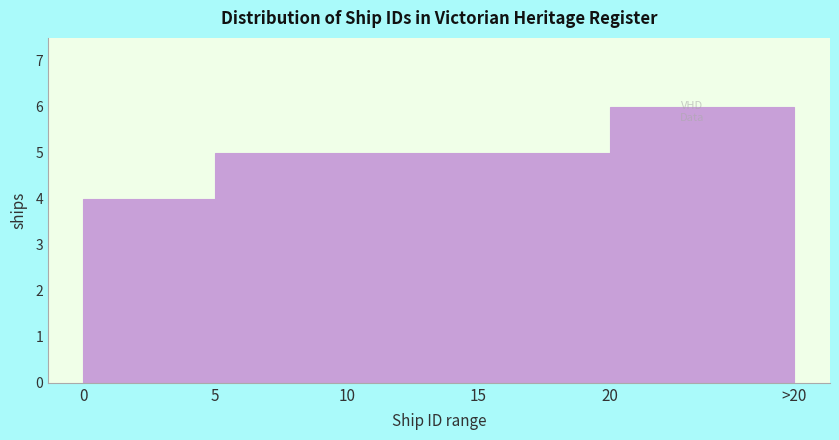

Reading left to right, what are all the values shown in this chart?

4	5	5	5	6